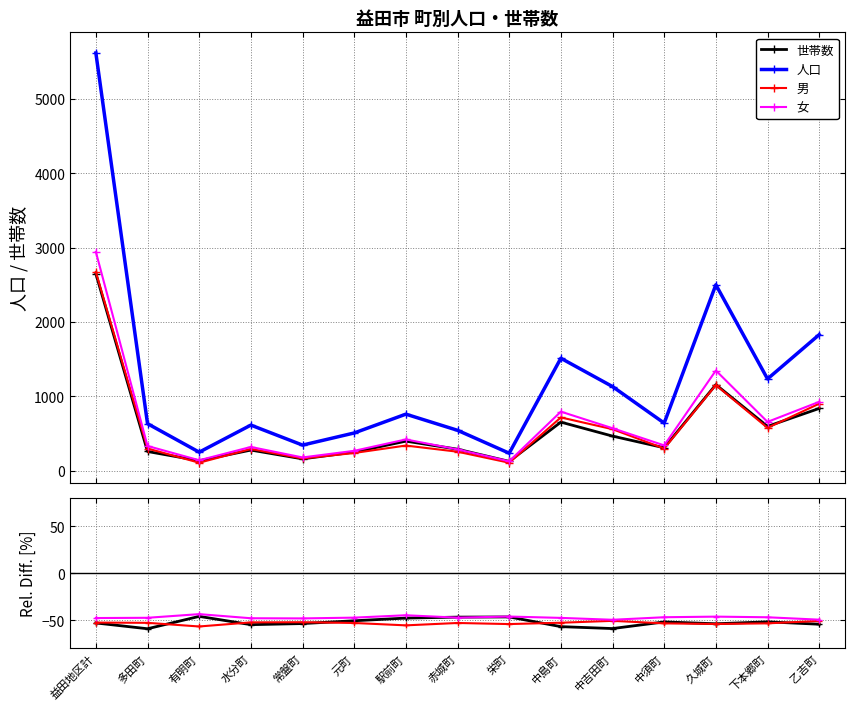

How many times do 世帯数 and 女 cross each other?

2